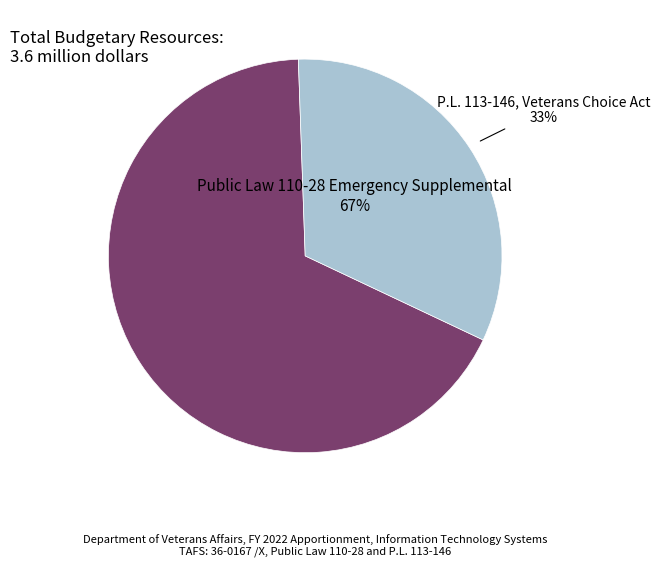

What percentage is the Public Law 110-28 Emergency Supplemental slice, to the nearest percent?

67%